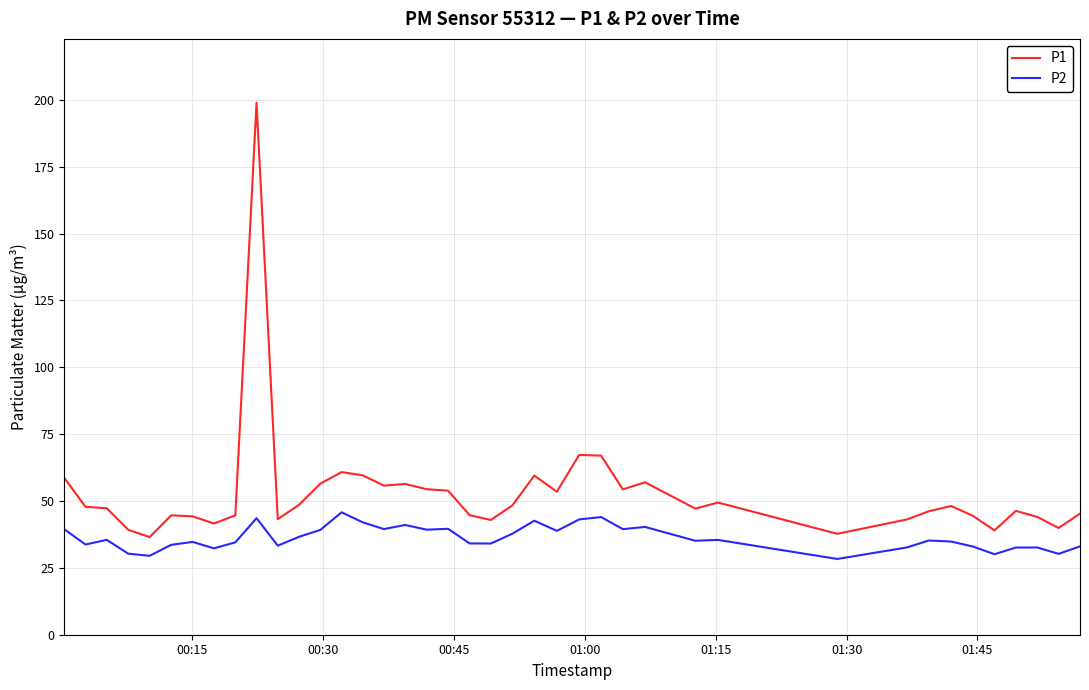

List the series in order of their peak value, lowest first.

P2, P1